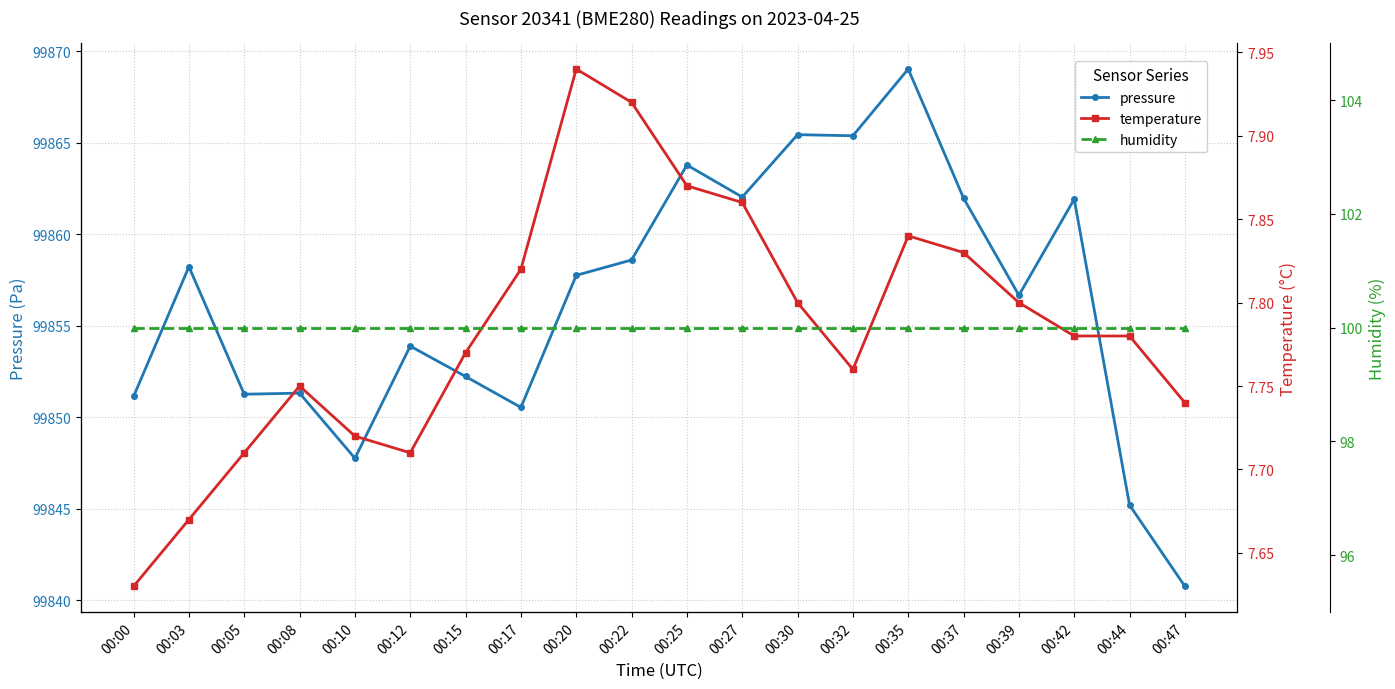

The pressure series shows 145477.7 at 00:12. True or false?

False